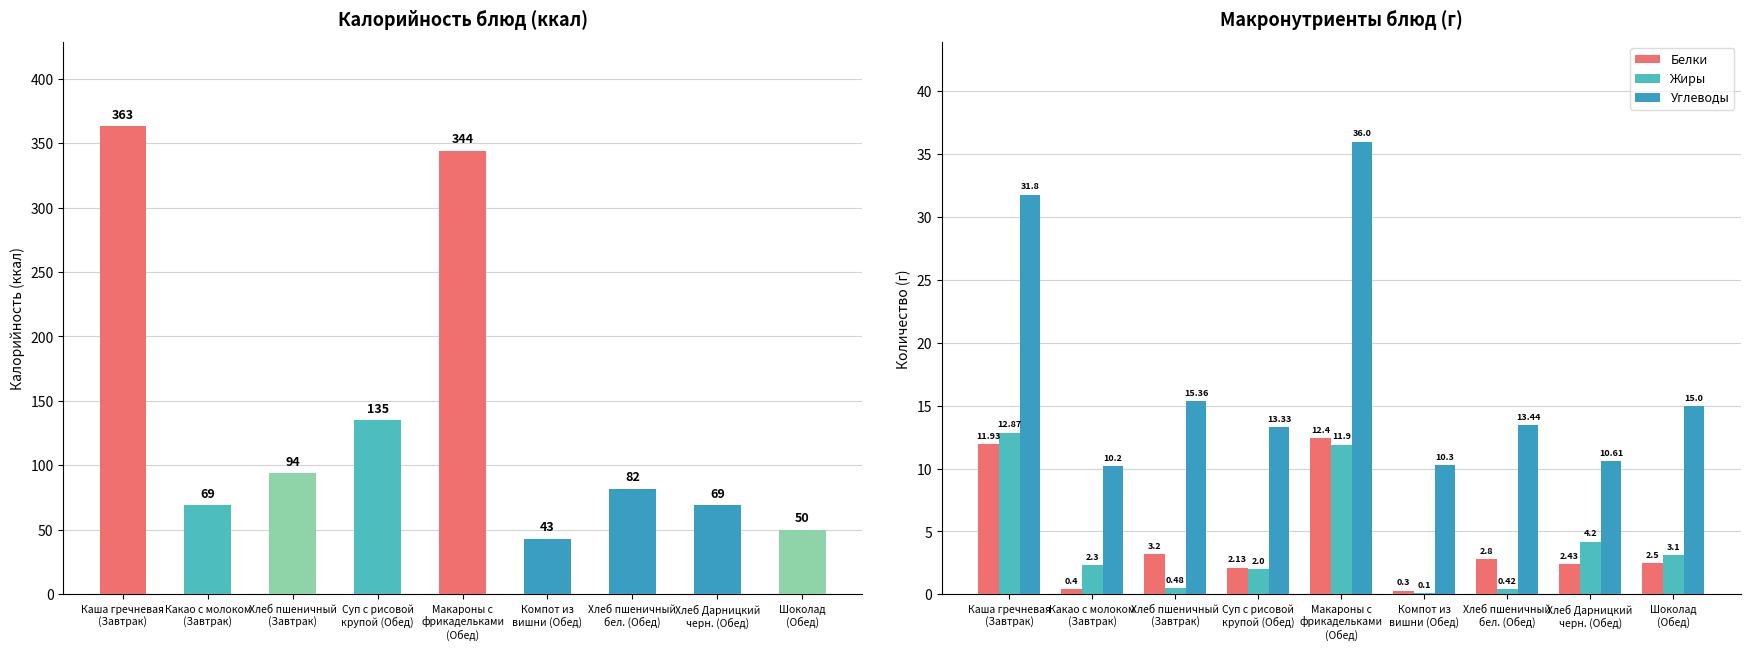

Reading left to right, what are all the values shown in this chart?

Калорийность: 363.0	69.0	94.0	135.0	344.0	43.0	82.0	69.0	50.0
Белки: 11.9	0.4	3.2	2.1	12.4	0.3	2.8	2.4	2.5
Жиры: 12.9	2.3	0.5	2.0	11.9	0.1	0.4	4.2	3.1
Углеводы: 31.8	10.2	15.4	13.3	36.0	10.3	13.4	10.6	15.0